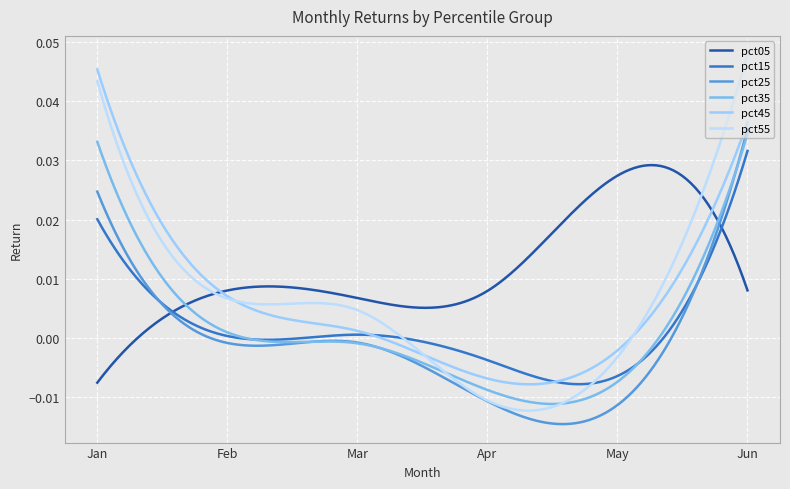

How many lines are shown in the chart?

6